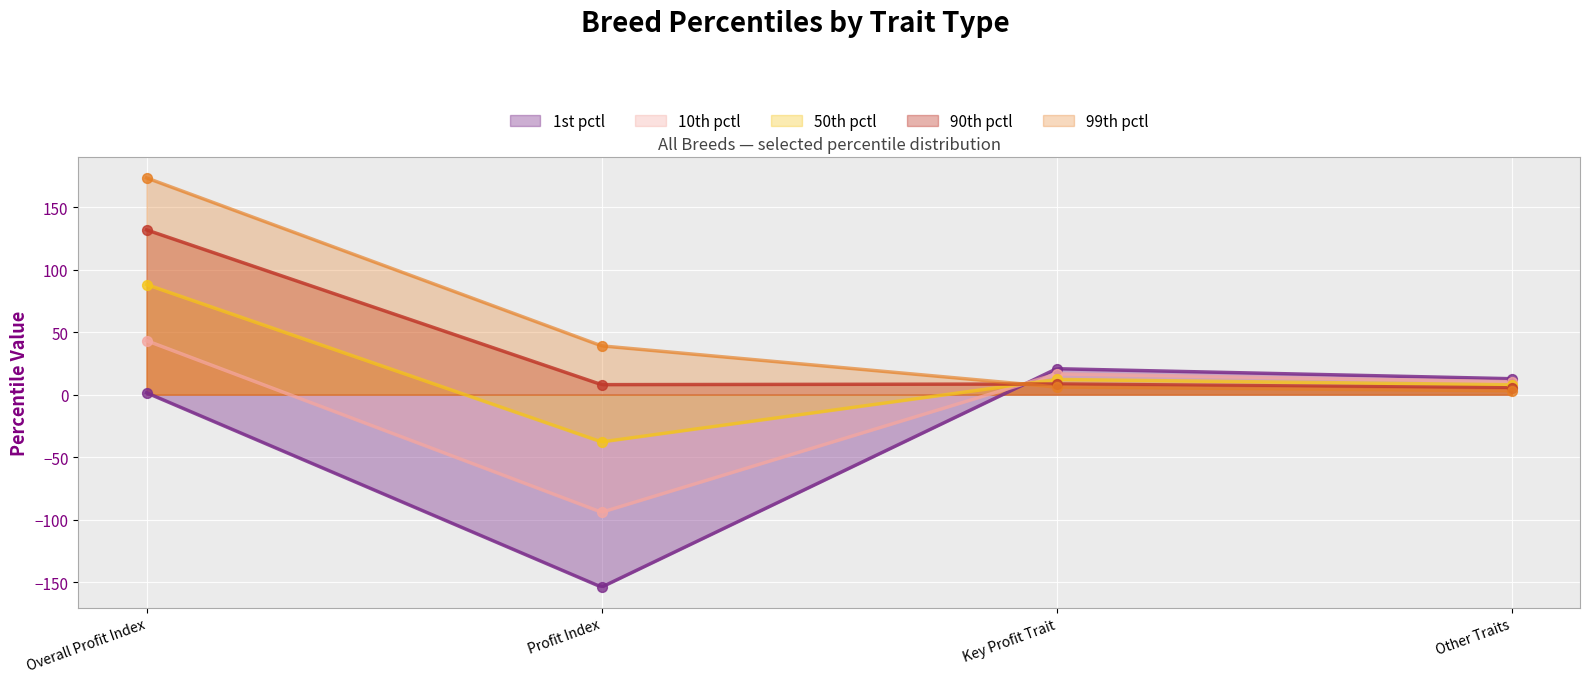

Which series reaches the minimum Y coordinate?

1st pctl